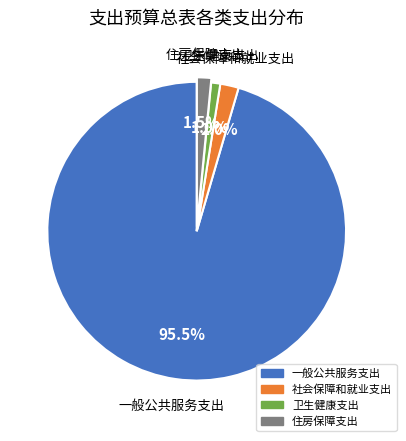

What is the ratio of the value at 社会保障和就业支出 to the value at 住房保障支出?

1.3